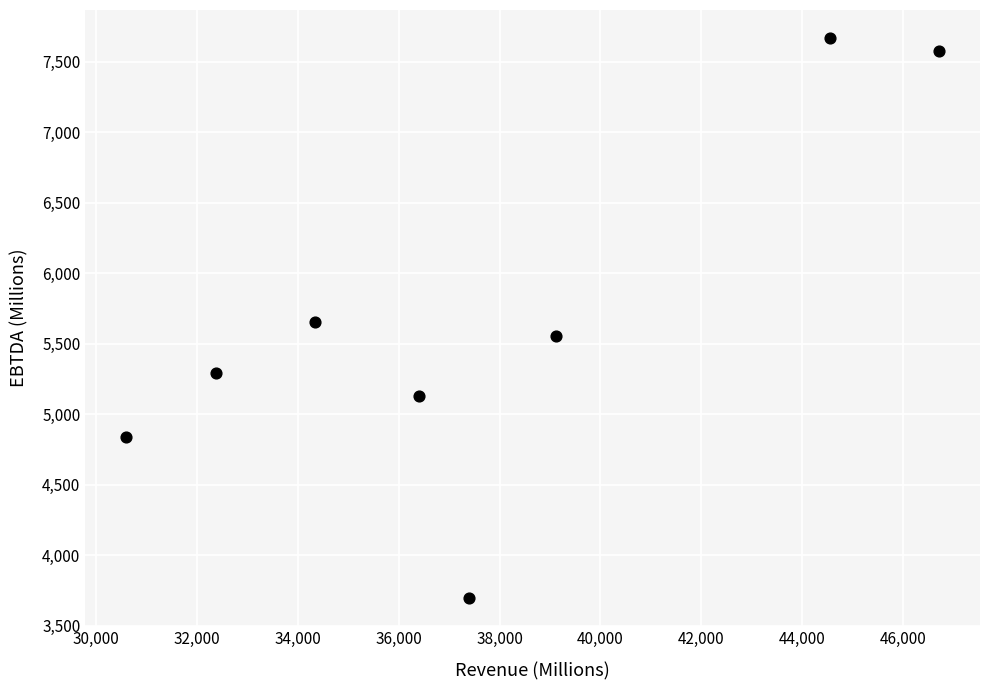

What is the range of X values (max minus min)?

16109